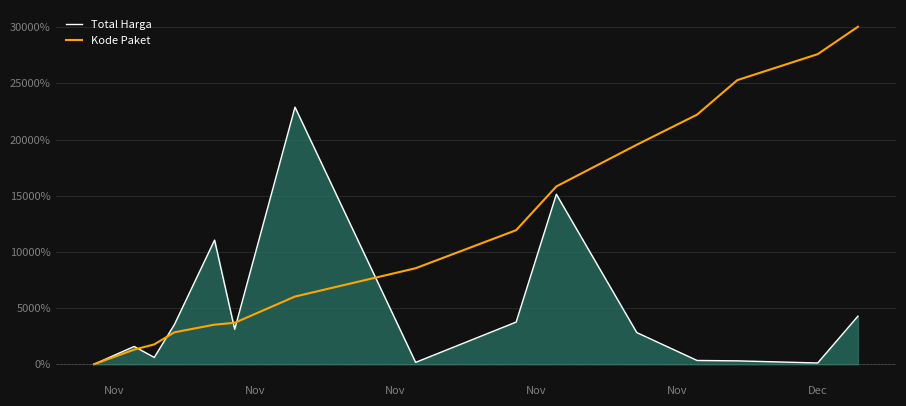

List the series in order of their peak value, highest first.

Kode Paket, Total Harga